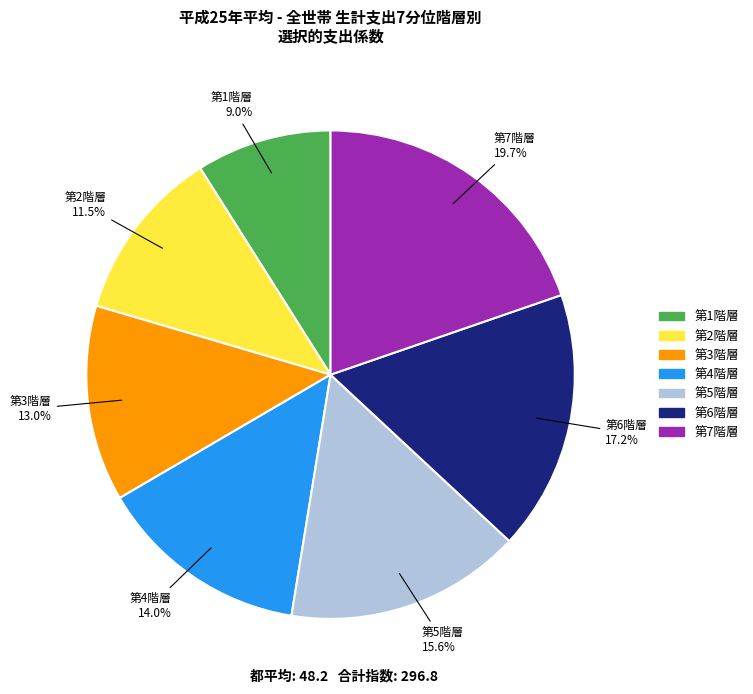

What is the ratio of the value at 第1階層 to the value at 第5階層?

0.6